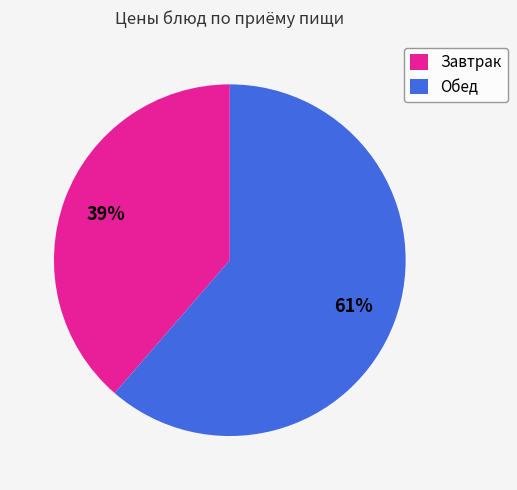

Which category has the biggest portion of the pie?

Обед